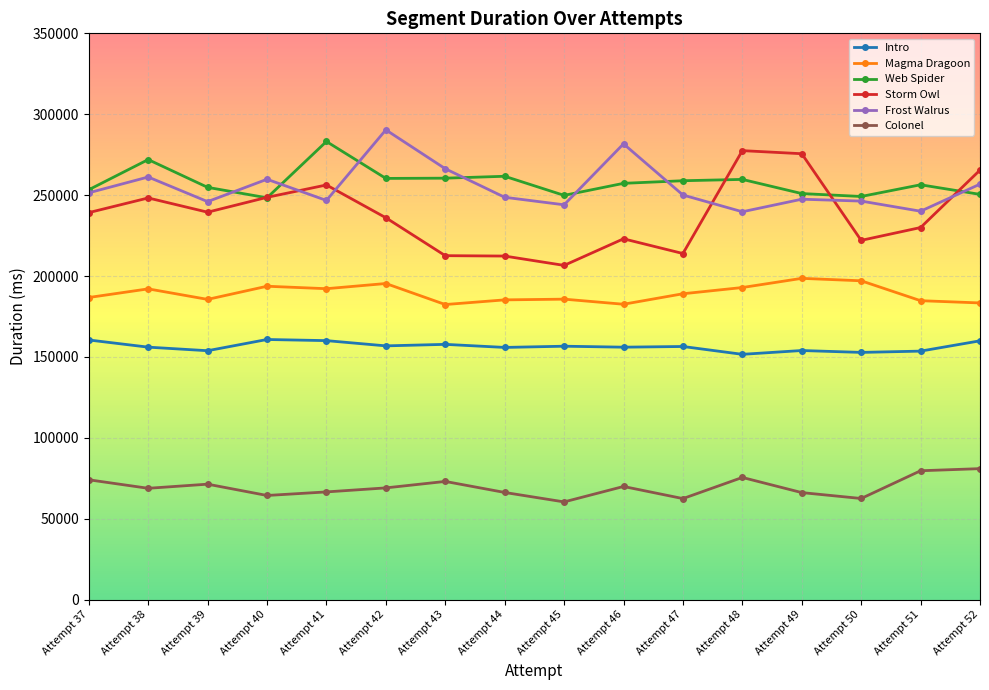

What is the difference between the highest and lowest values at Attempt 52?

184487